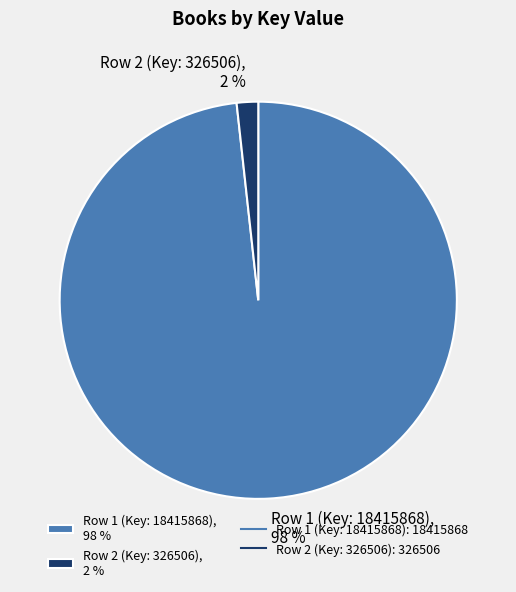

Which category accounts for the majority?

Row 1 (Key: 18415868)